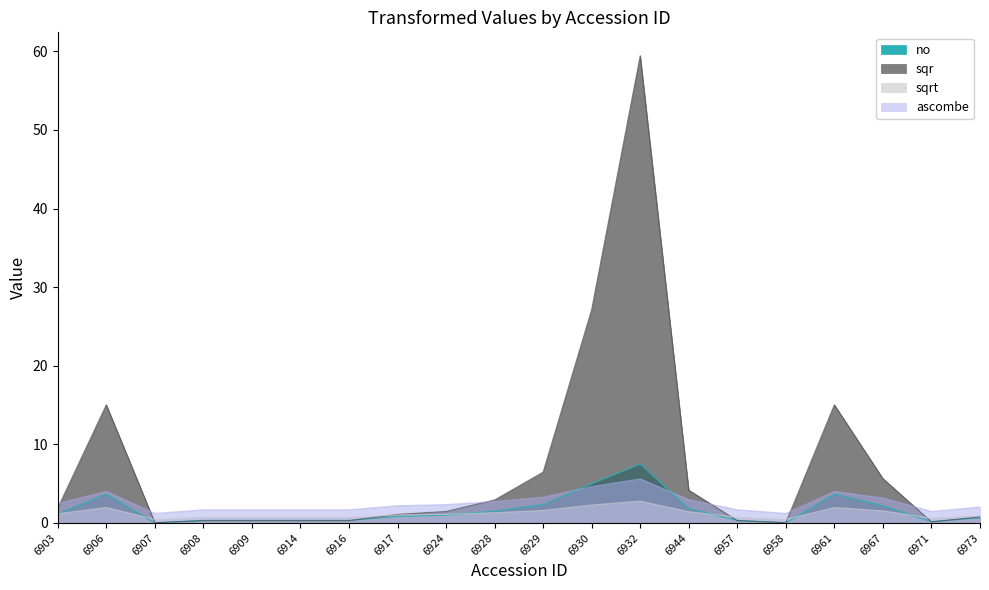

Where is the first local maximum for sqrt?

6906